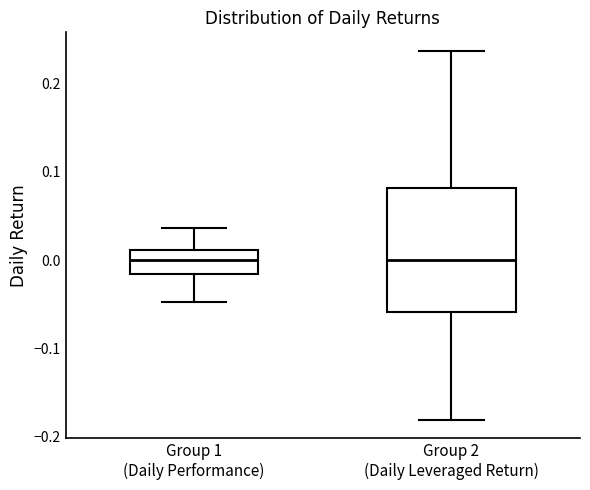

Reading left to right, transcribe this box plot: for each box, give where its median line is, the range the box spans, and where its two whiskers end, as read against the y-axis. The values are not printed on the chart, so give them approximately, as read against the axis.

Group 1 (Daily Performance): median 0.00, box -0.02 to 0.01, whiskers -0.05 to 0.04
Group 2 (Daily Leveraged Return): median 0.00, box -0.06 to 0.08, whiskers -0.18 to 0.24